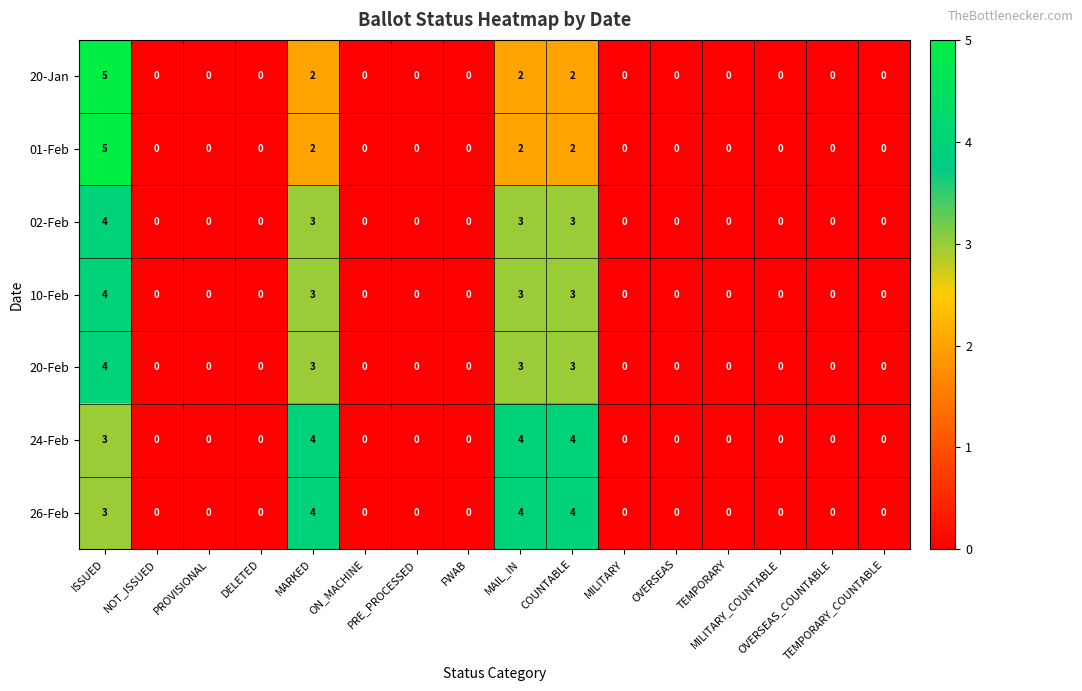

How many values in the 20-Jan series exceed 0?

4